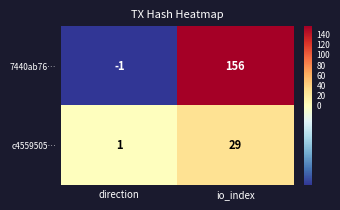

Which category has the highest value across all series?

io_index